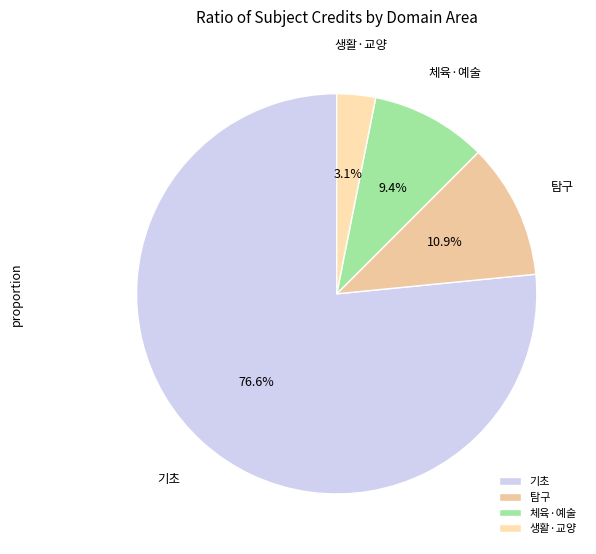

Rank the categories by value from lowest to highest.

생활·교양, 체육·예술, 탐구, 기초